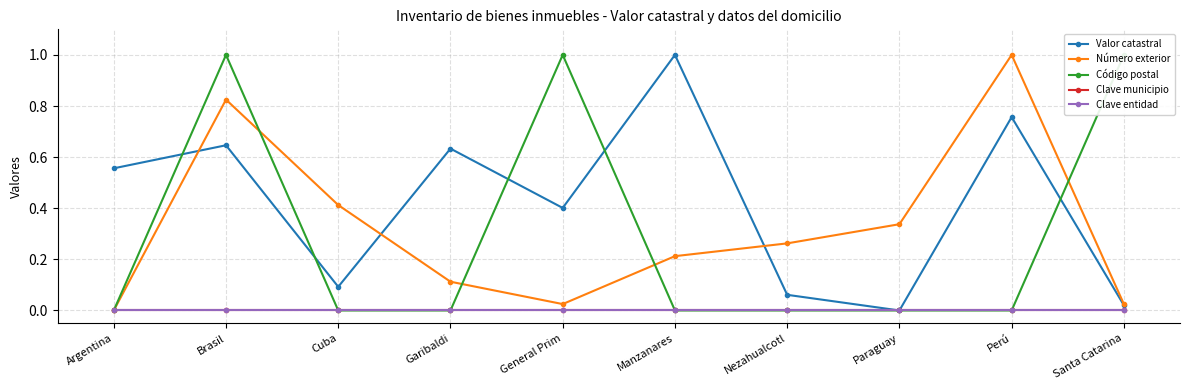

Is the value of Código postal at Brasil greater than the value of Valor catastral at Manzanares?

No